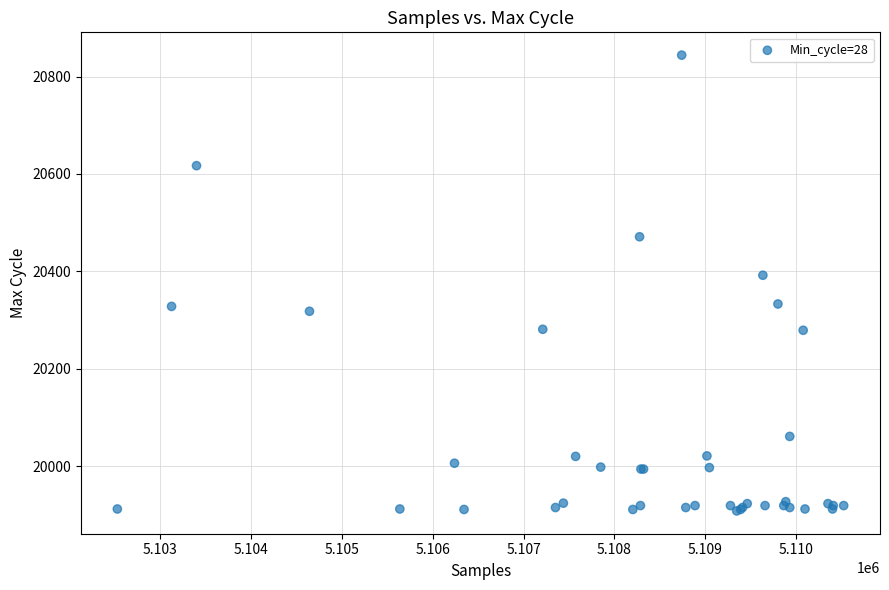

What Y value in the scatter plot is closest to 20376?

20392